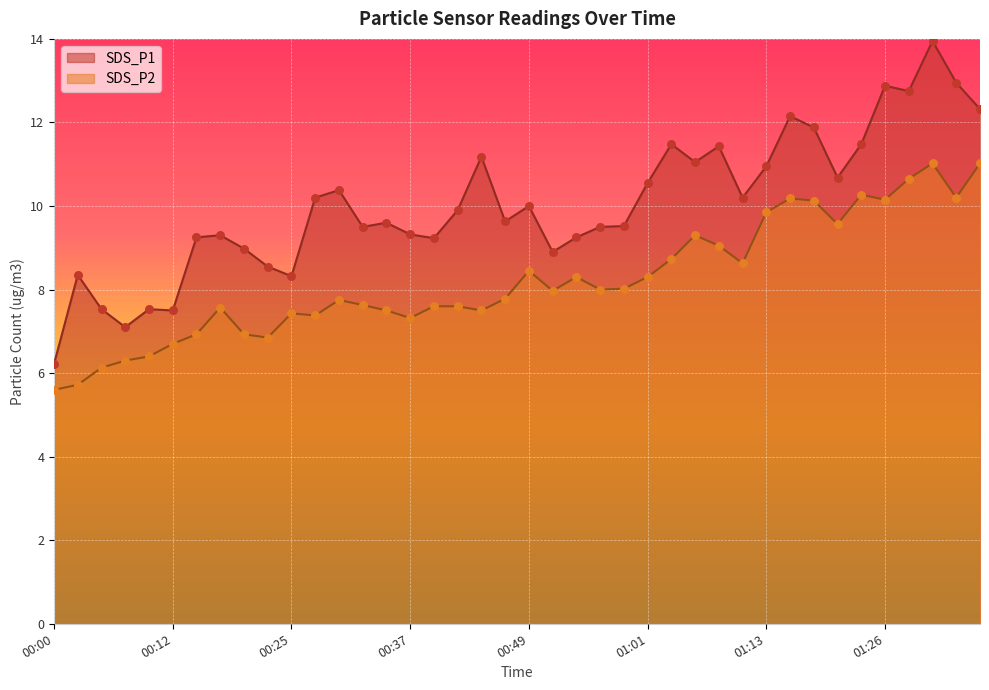

What are all the series names shown in the legend?

SDS_P1, SDS_P2